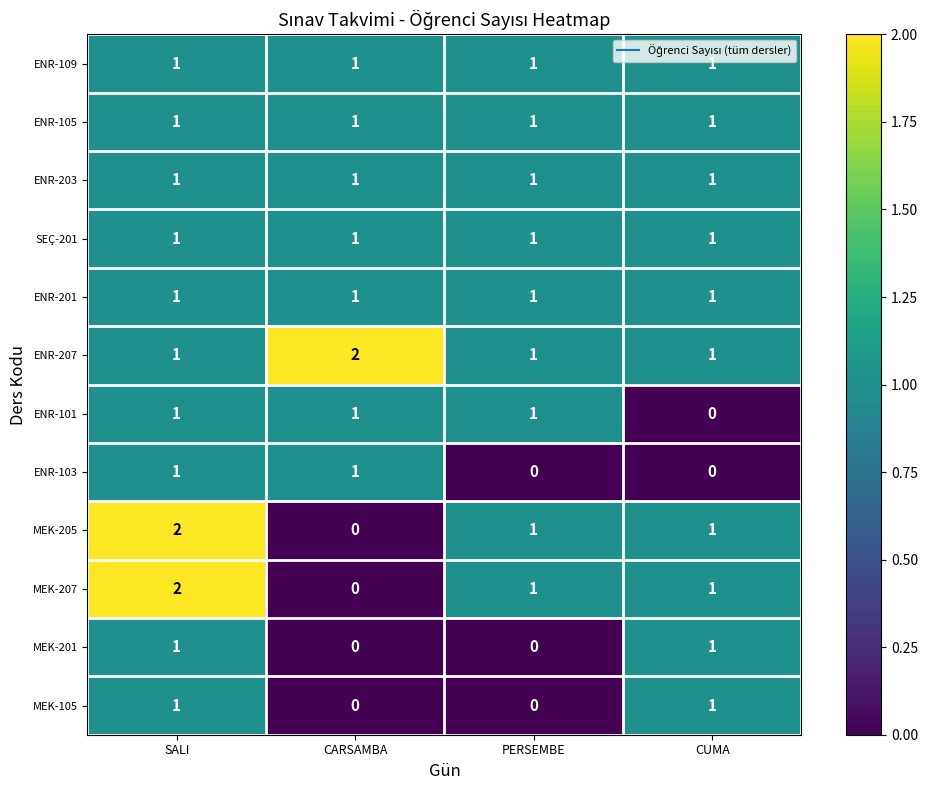

At how many categories does at least one series exceed 0?

4